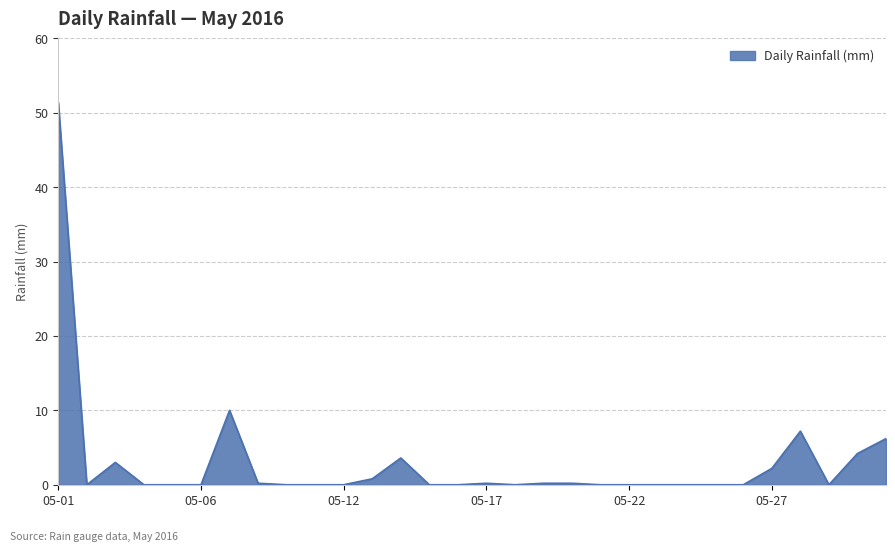

What is the maximum value shown in the chart?

51.4